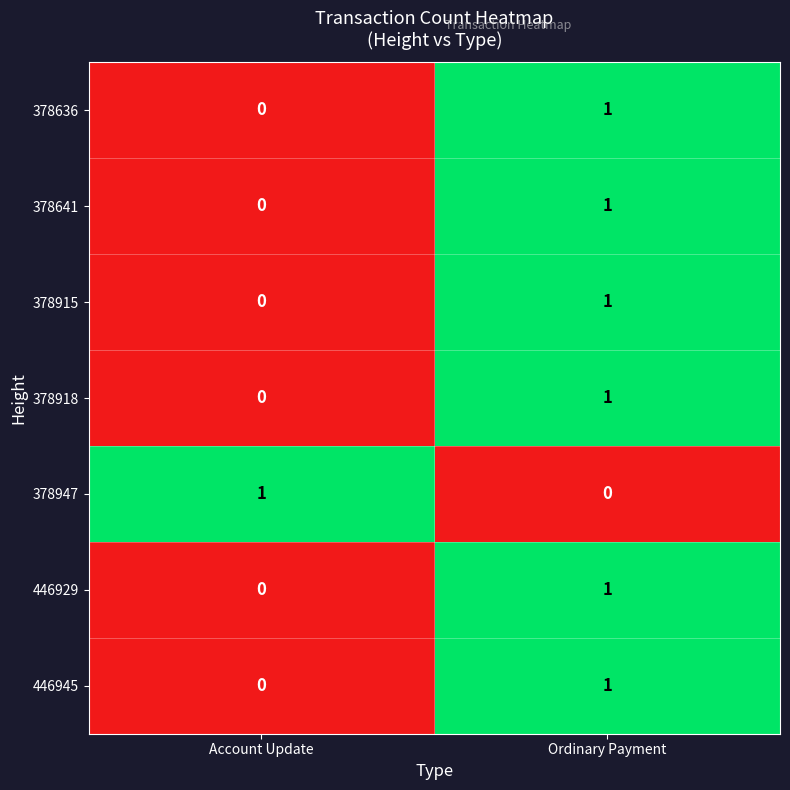

Reading left to right, extract all data points from this chart.

378636: Account Update=0	Ordinary Payment=1
378641: Account Update=0	Ordinary Payment=1
378915: Account Update=0	Ordinary Payment=1
378918: Account Update=0	Ordinary Payment=1
378947: Account Update=1	Ordinary Payment=0
446929: Account Update=0	Ordinary Payment=1
446945: Account Update=0	Ordinary Payment=1